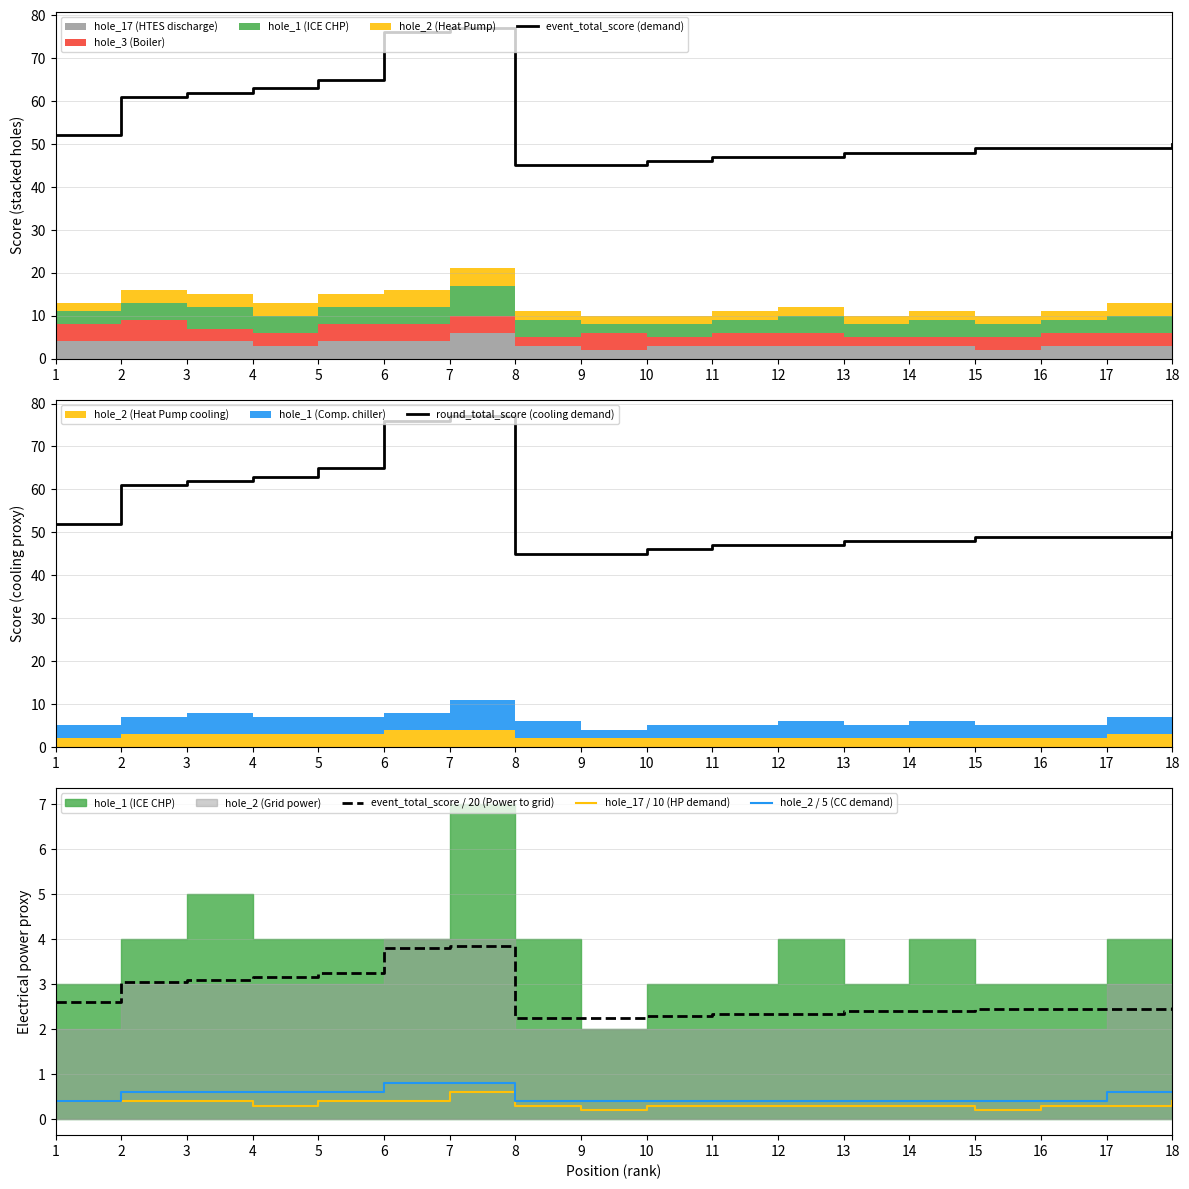

At which category does the chart reach its peak across all series?

7